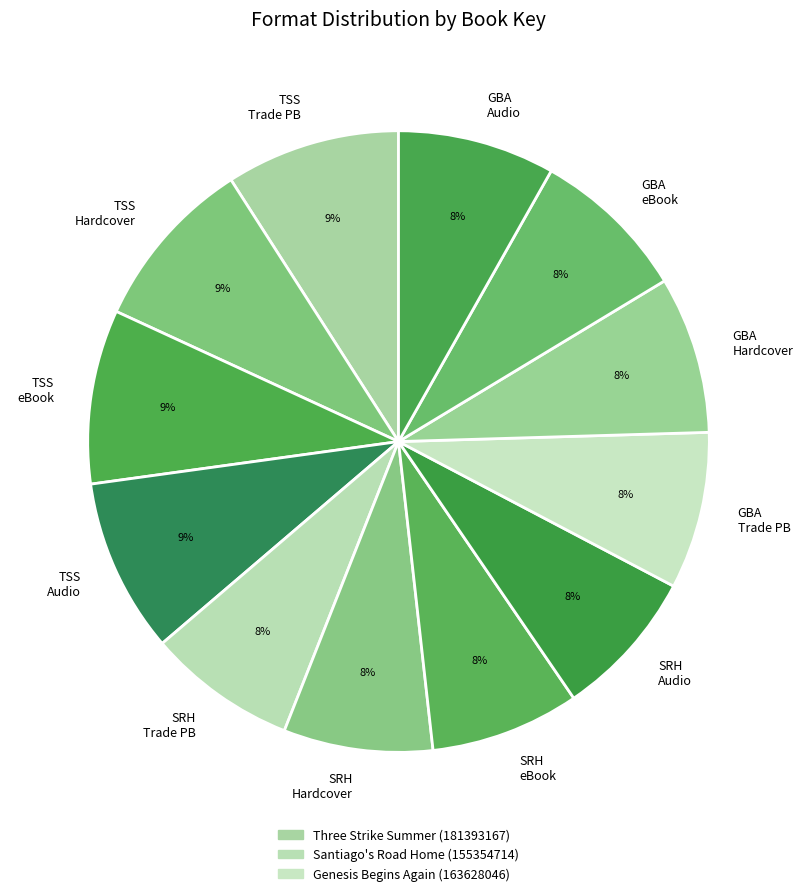

How many slices are in this pie chart?

12